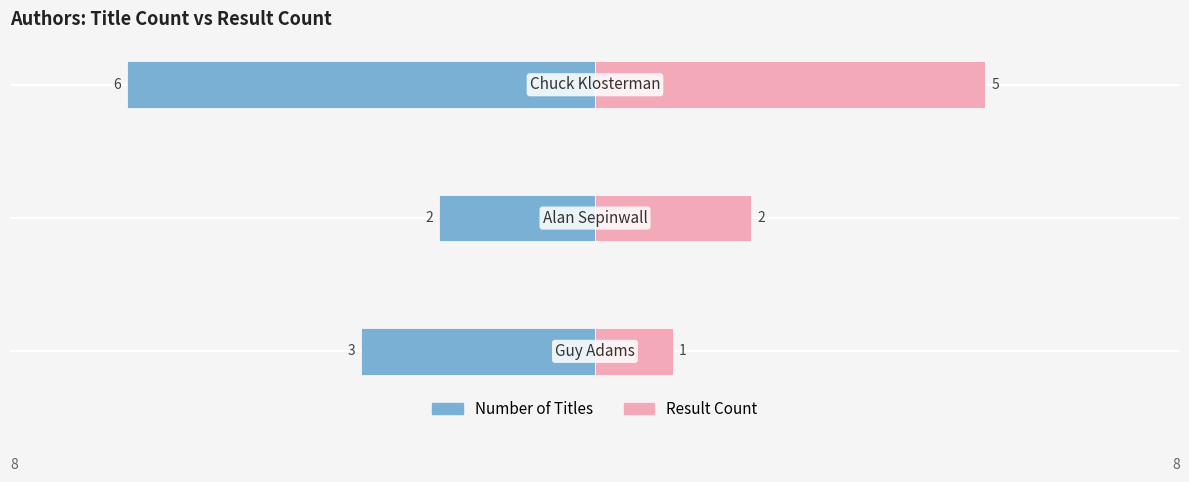

How many data points in Number of Titles are less than -3?

1